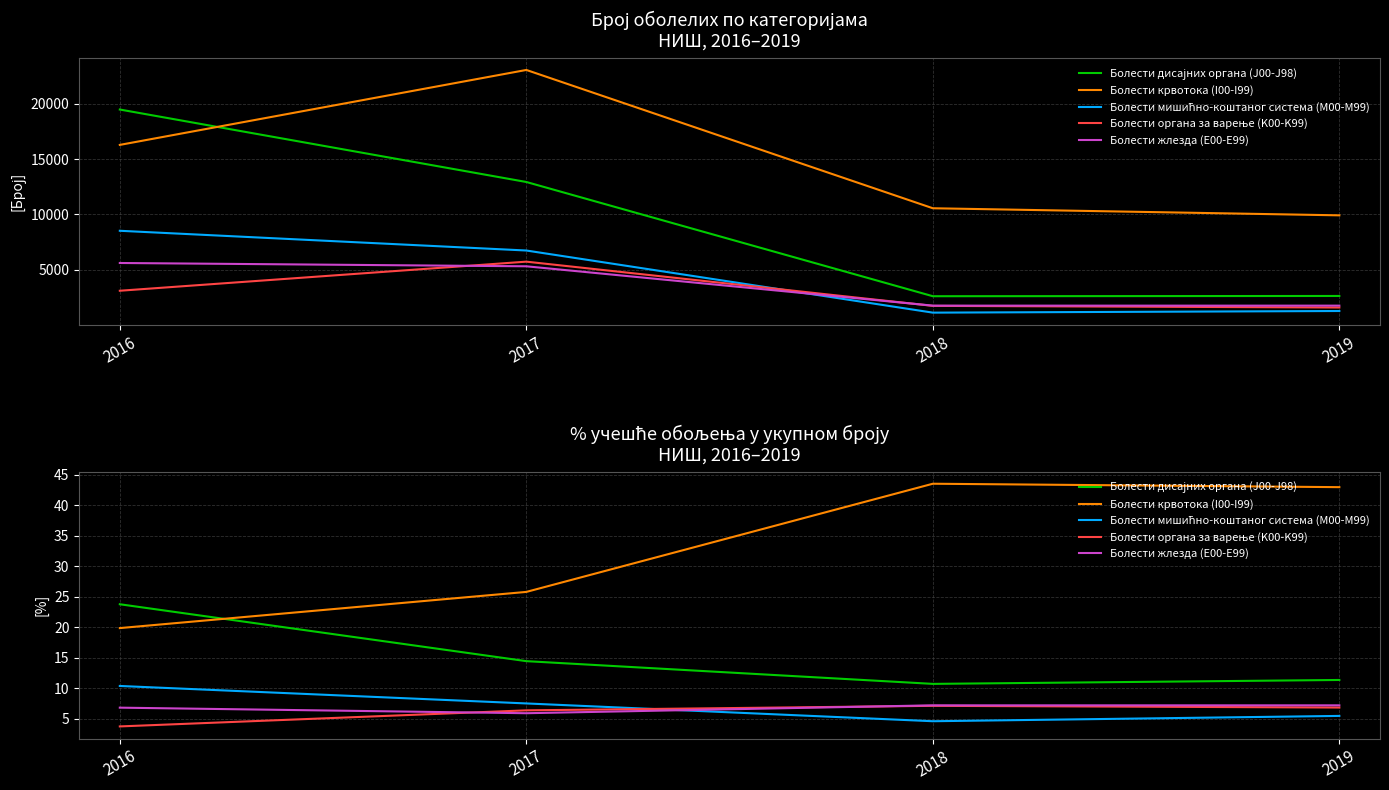

Which series has the largest range (max minus min)?

Болести крвотока (I00-I99)